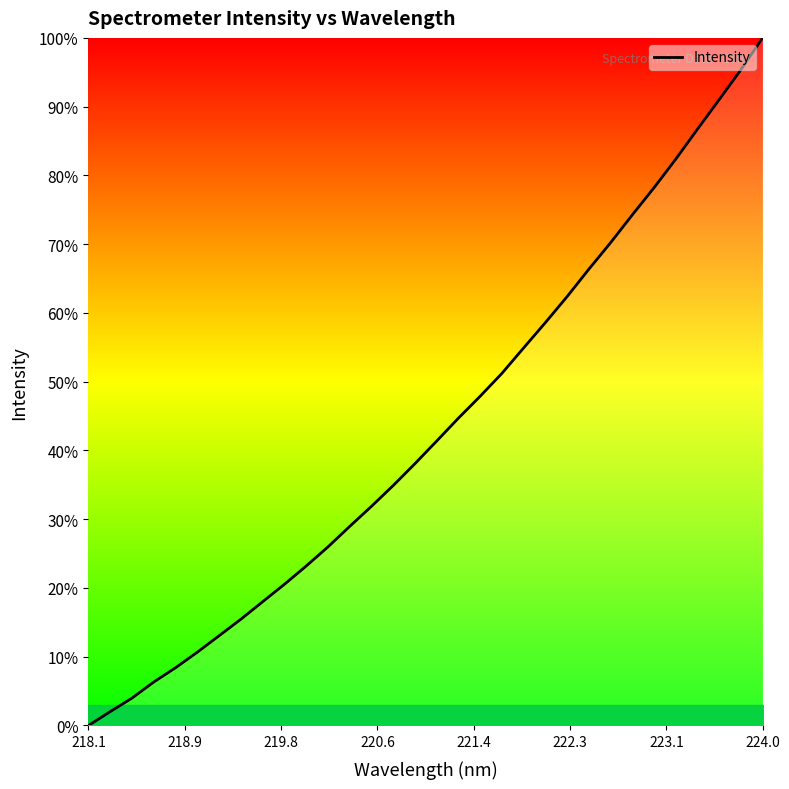

What is the greatest value displayed?

100.0